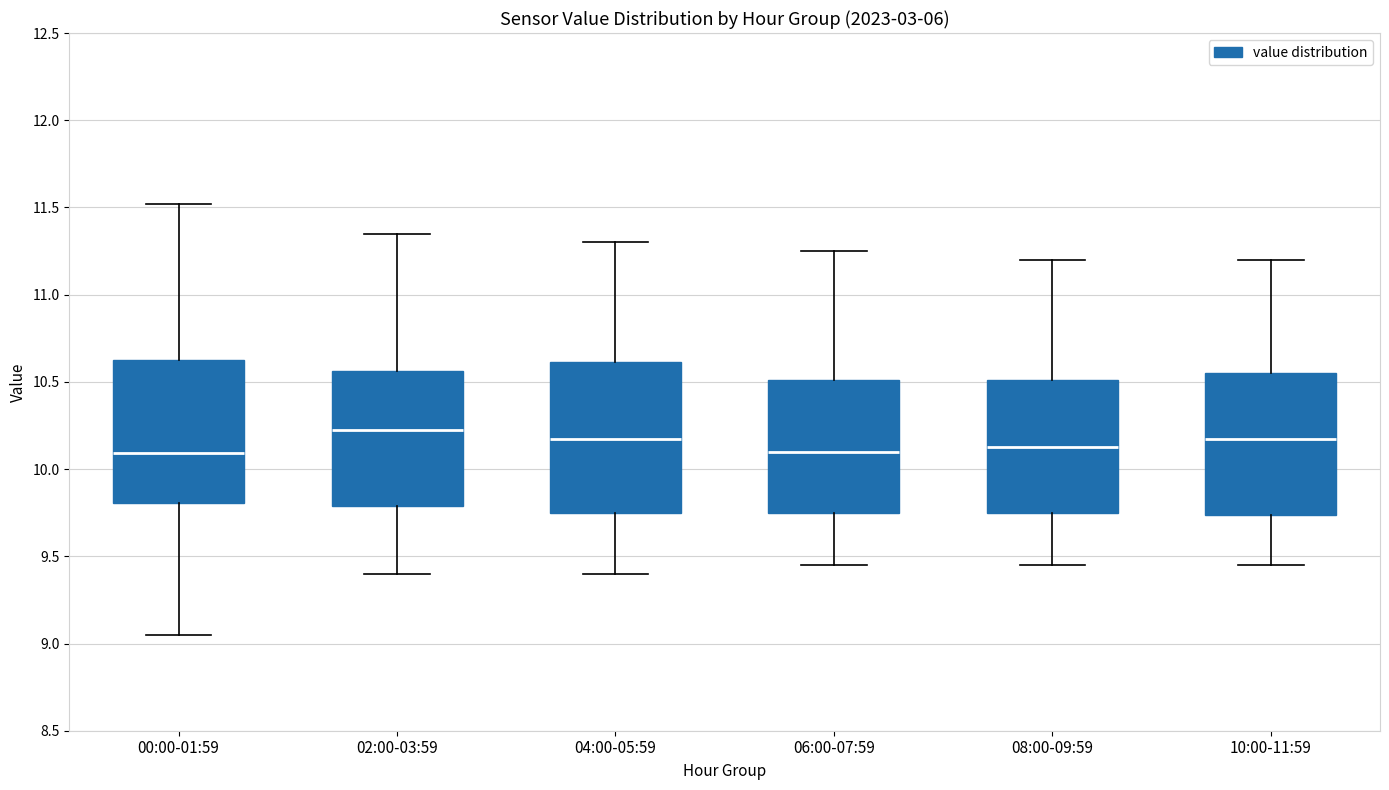

Reading left to right, read every box against the y-axis: the position of its median line, the range the box covers, and the ends of its whiskers. The values are not printed on the chart, so give them approximately, as read against the axis.

00:00-01:59: median 10.10, box 9.80 to 10.65, whiskers 9.05 to 11.50
02:00-03:59: median 10.25, box 9.80 to 10.55, whiskers 9.40 to 11.35
04:00-05:59: median 10.20, box 9.75 to 10.60, whiskers 9.40 to 11.30
06:00-07:59: median 10.10, box 9.75 to 10.50, whiskers 9.45 to 11.25
08:00-09:59: median 10.15, box 9.75 to 10.50, whiskers 9.45 to 11.20
10:00-11:59: median 10.20, box 9.75 to 10.55, whiskers 9.45 to 11.20